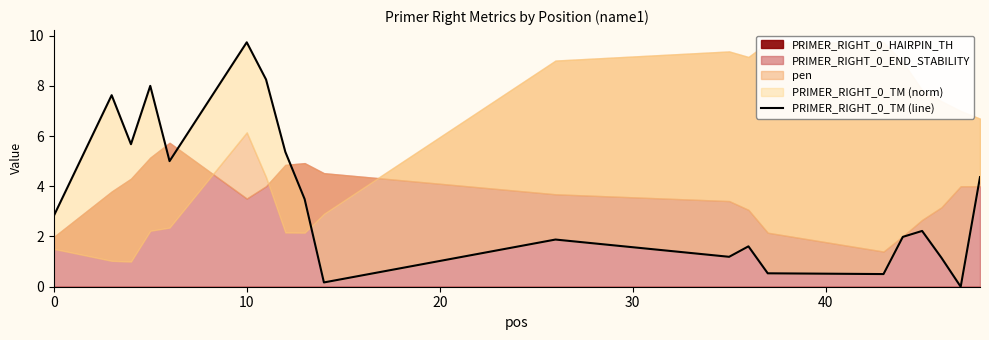

How many data points are less than 2?

9